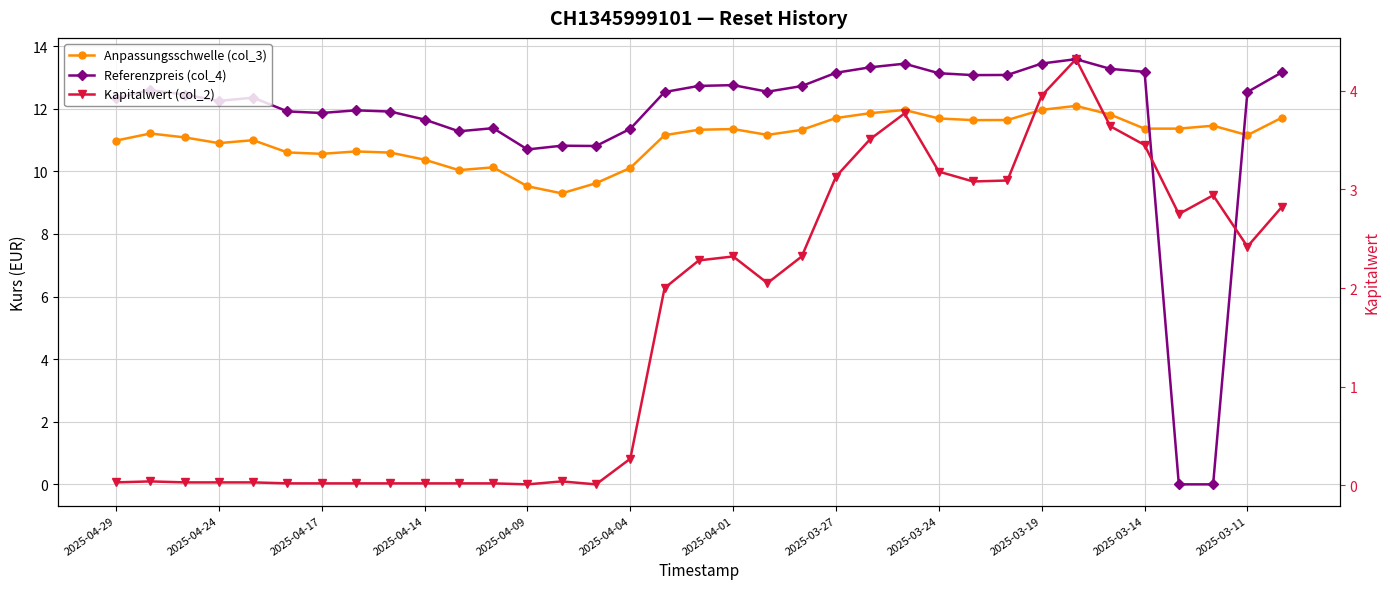

What is the difference between the maximum and second lowest values in the Anpassungsschwelle (col_3) series?

2.6